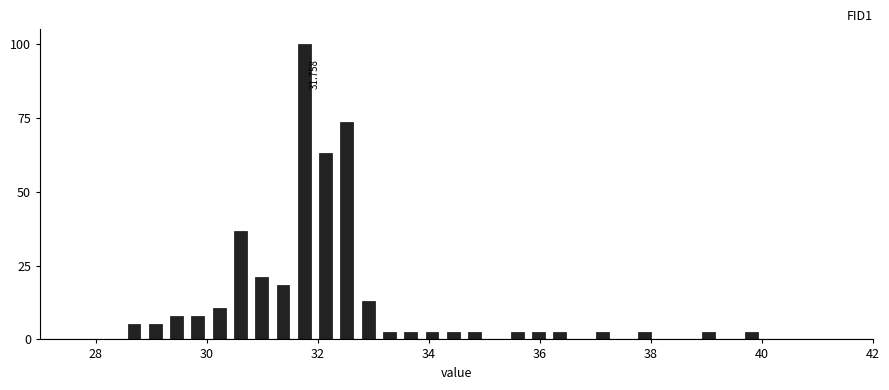

Around what value on the x-axis is the tallest bar? Give the approximate position of its centre, as read against the axis.

31.8